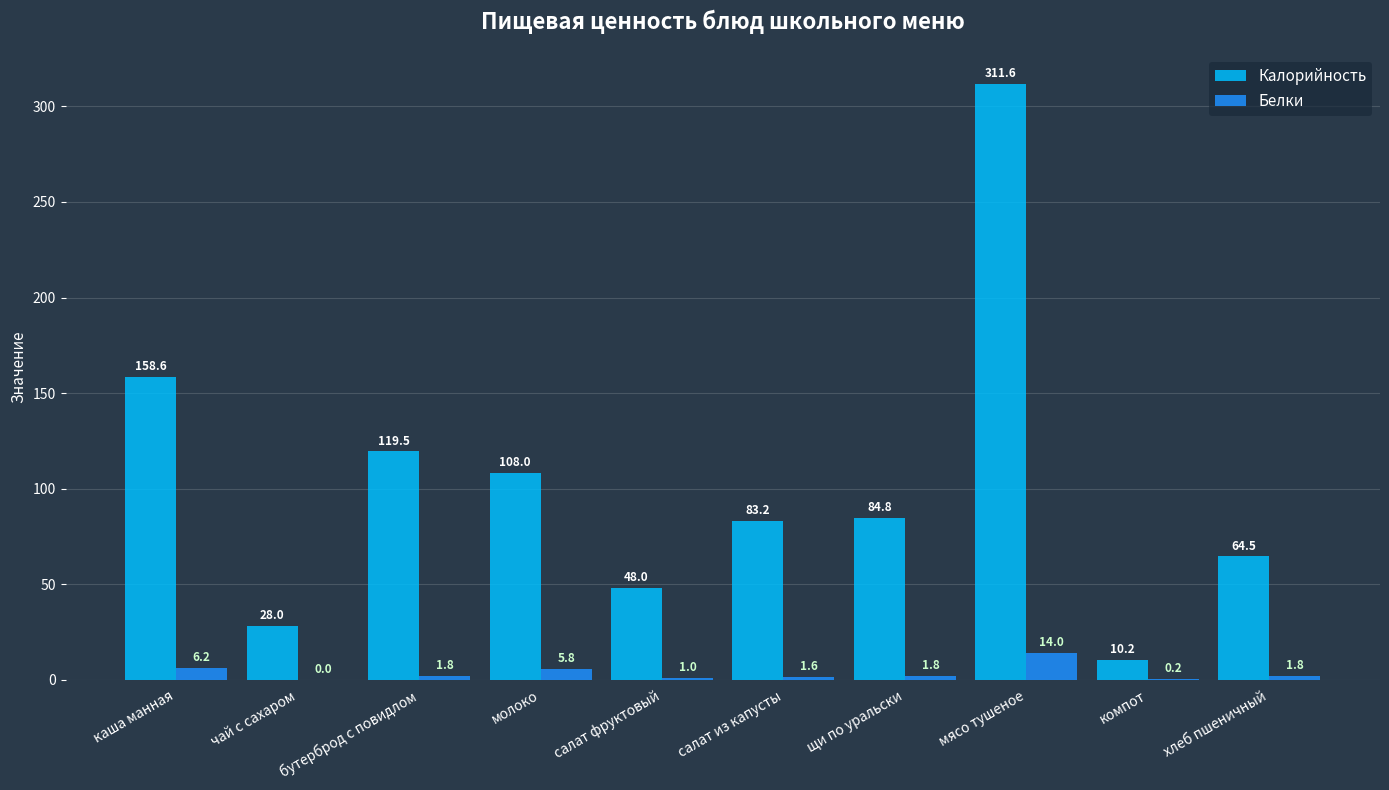

At which category is the sum across all series the highest?

мясо тушеное